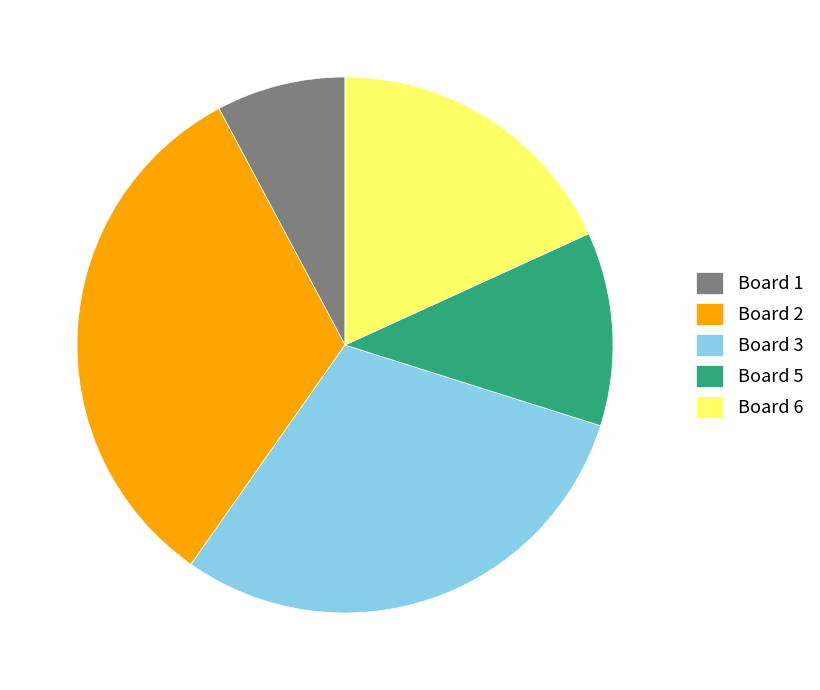

Is it true that Board 2 is 41% of the pie?

False